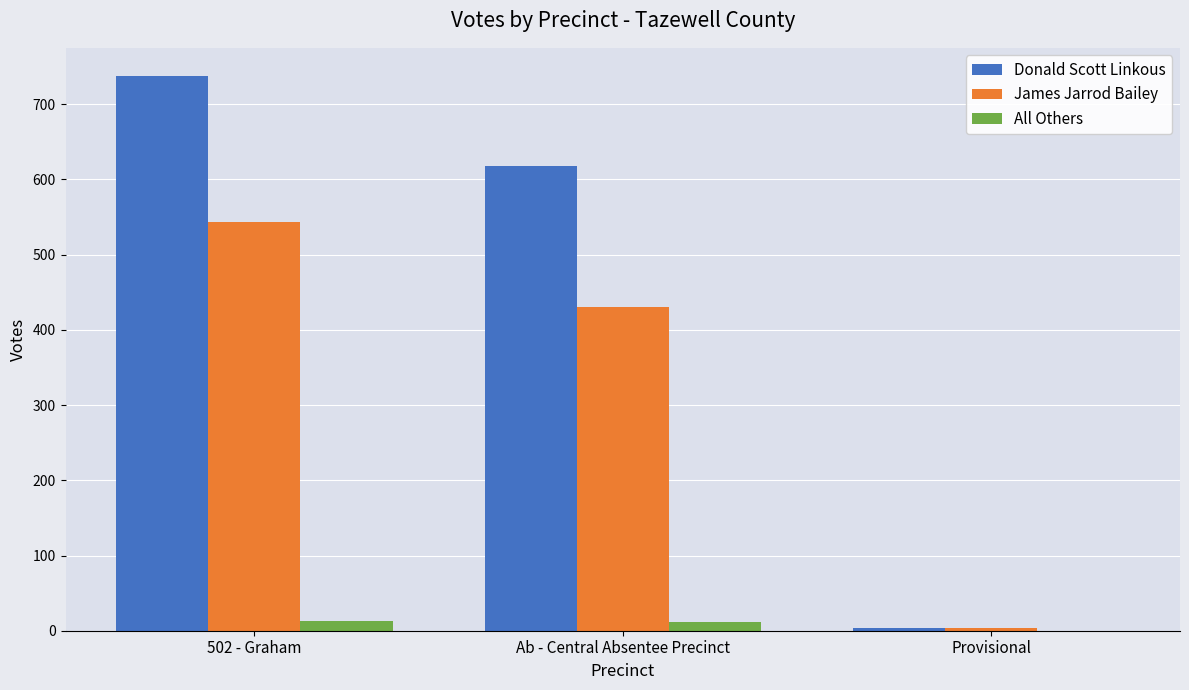

At which label is All Others closest to 6?

Ab - Central Absentee Precinct